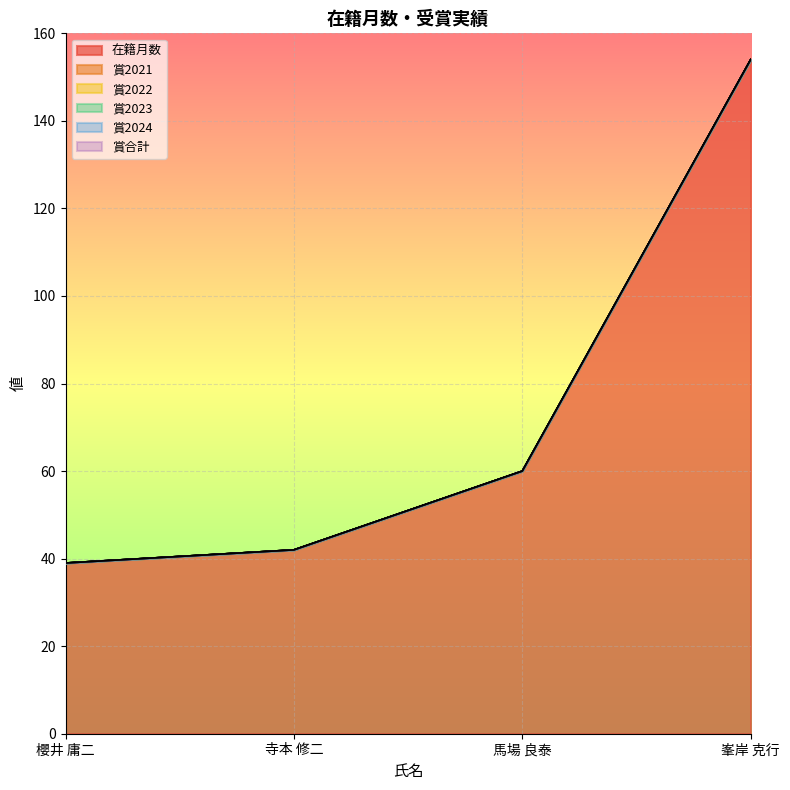

Which category has the highest value in the 賞2024 series?

櫻井 庸二